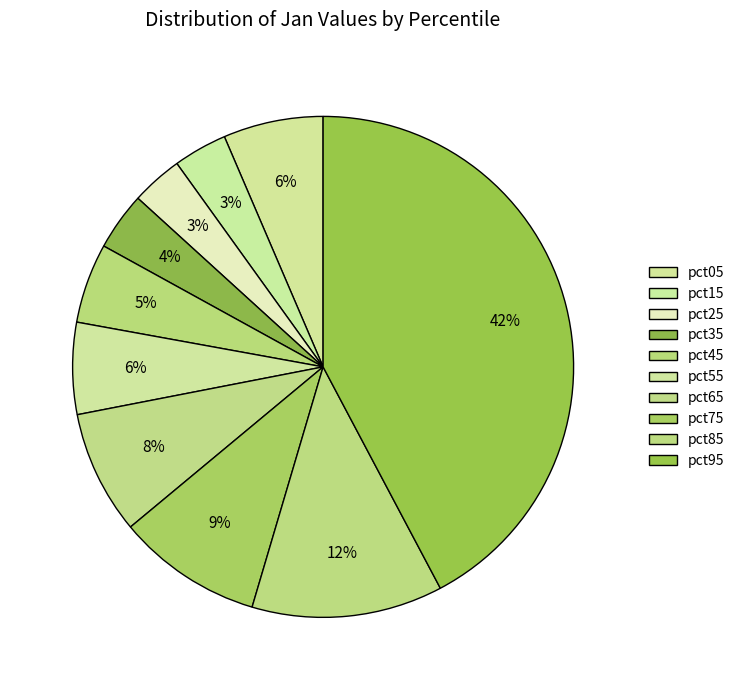

The pct55 slice represents 6% of the pie. True or false?

True